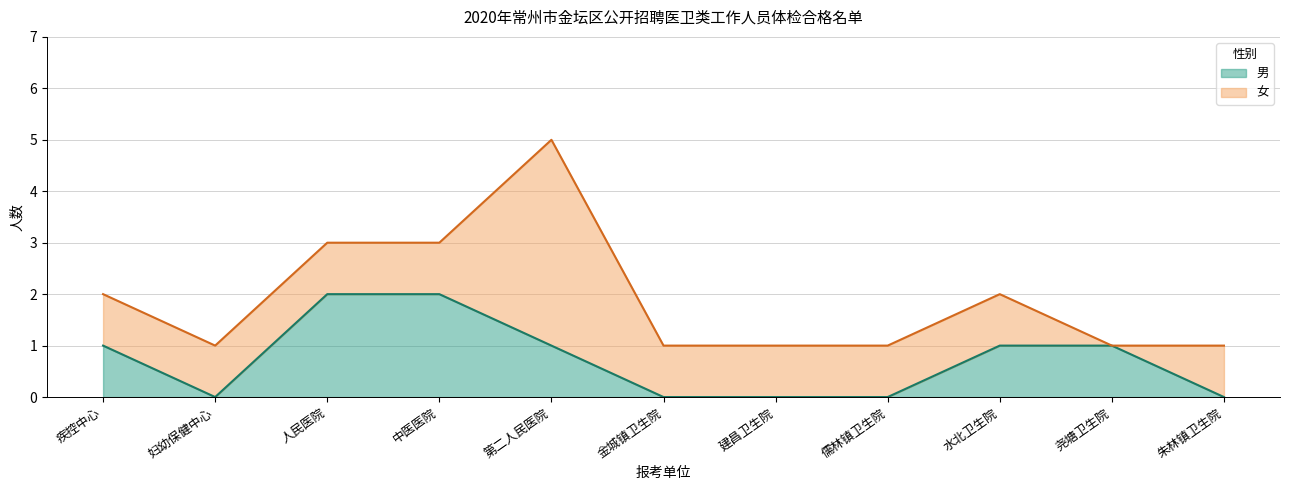

How many values are between 0 and 1?

9